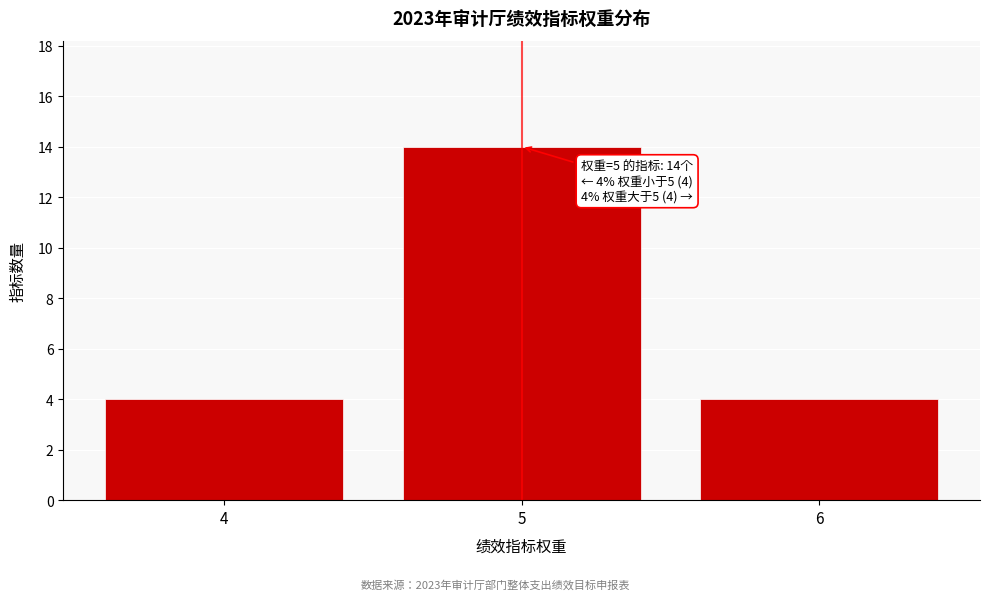

Over which range of the x-axis is the bar tallest?

4.5 to 5.5